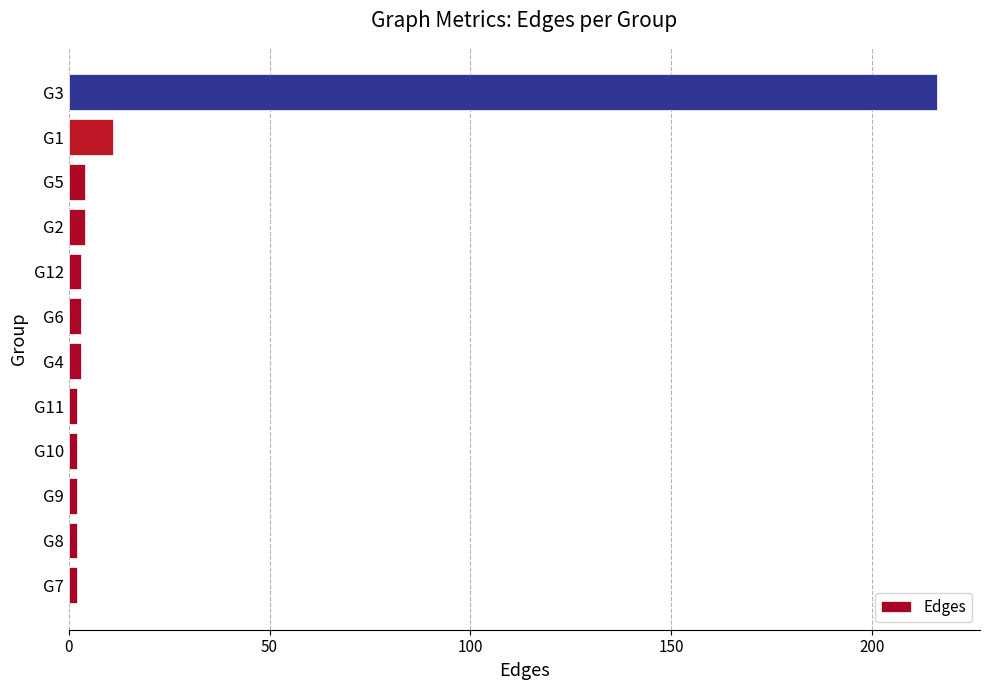

What is the greatest value displayed?

216